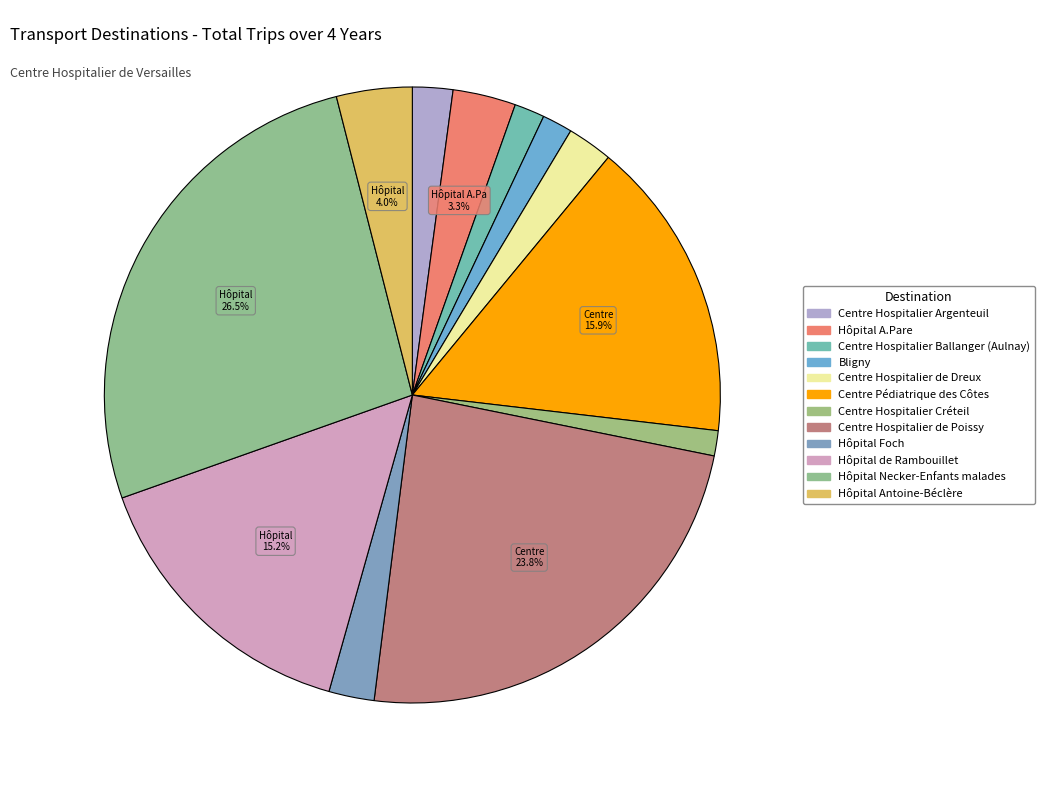

How many segments does this pie chart have?

12